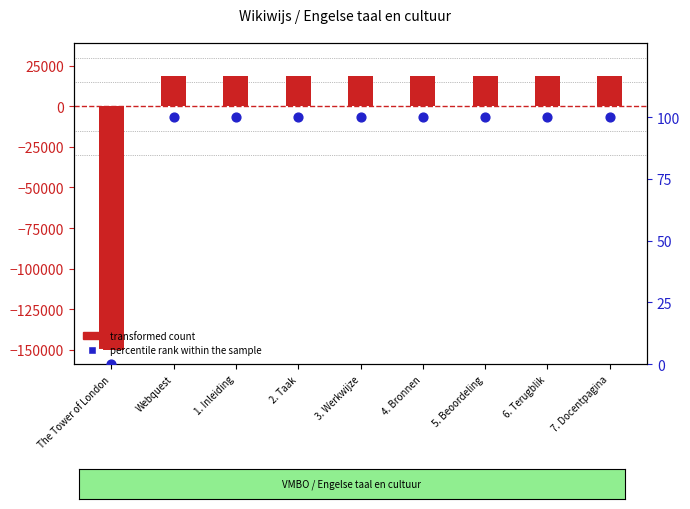

What is the total value across all series at 6. Terugblik?

18843.0